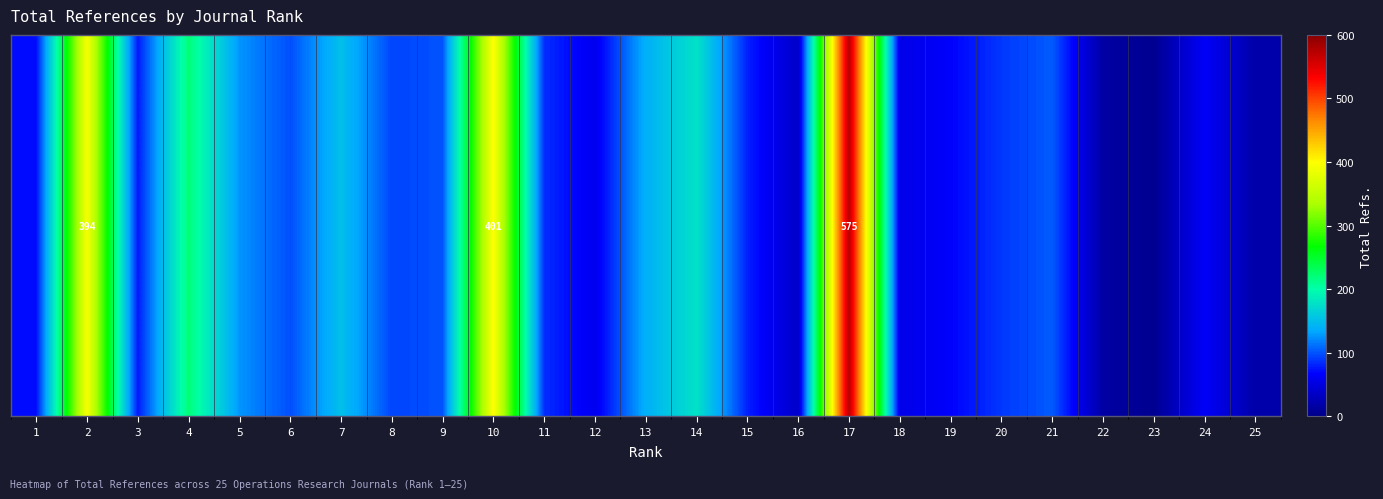

What is the sum of all values?

3301